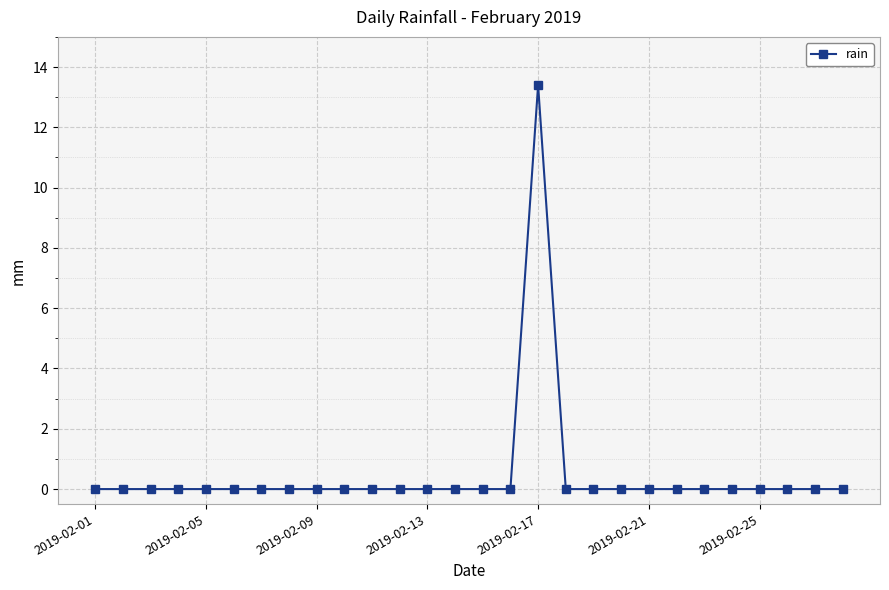

What is the sum of all values?

13.4